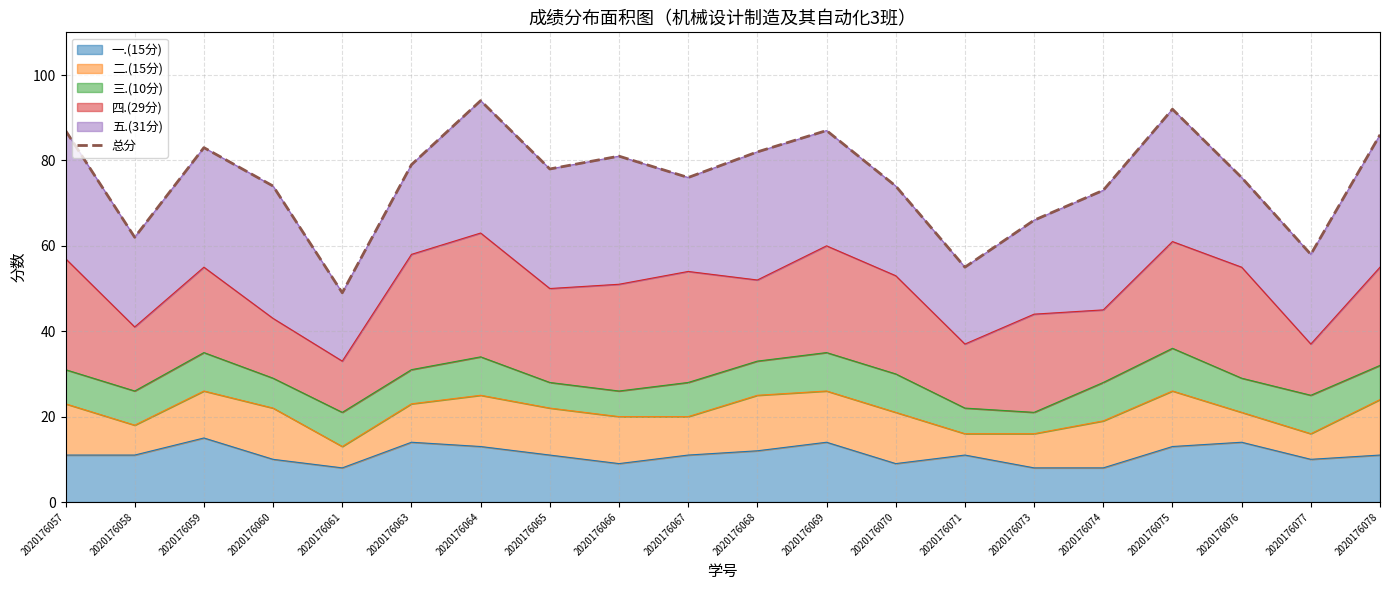

How many categories are shown in the chart?

20